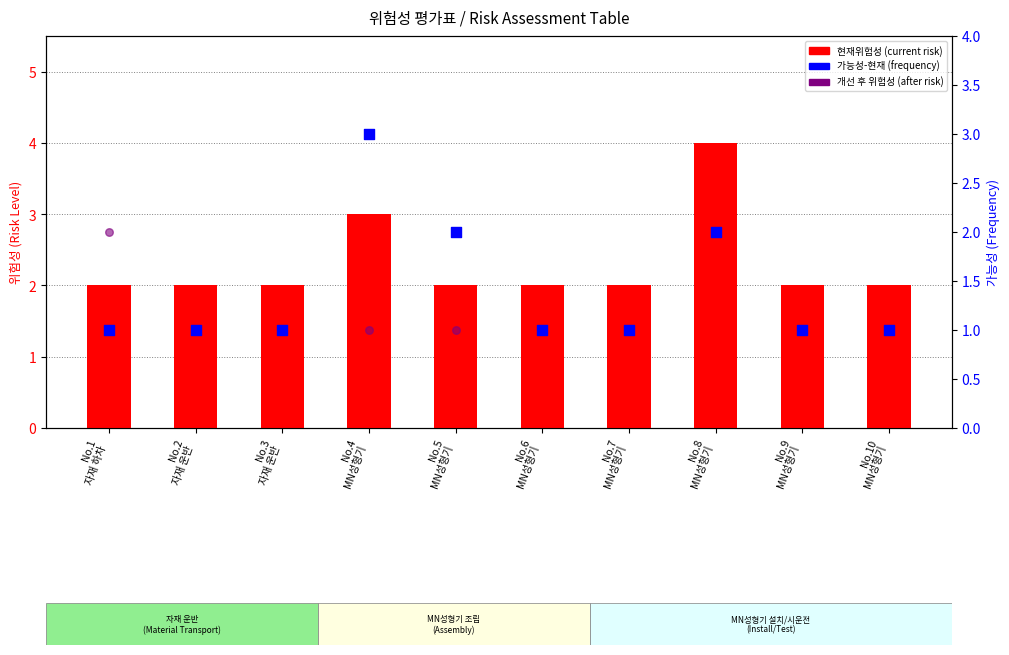

Which series contains the highest Y value?

현재위험성 (current risk)